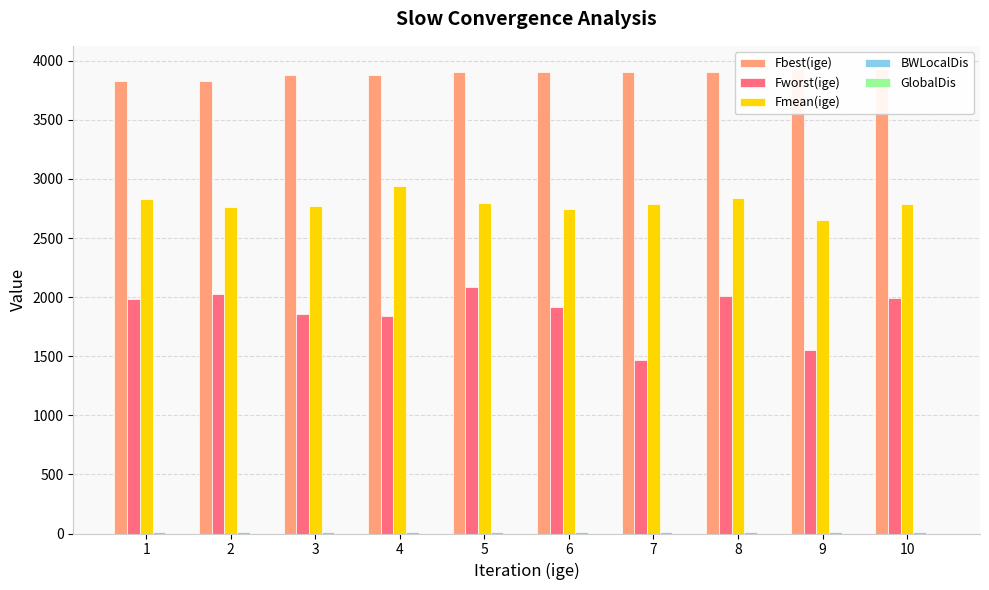

How many bars are there in each group?

5